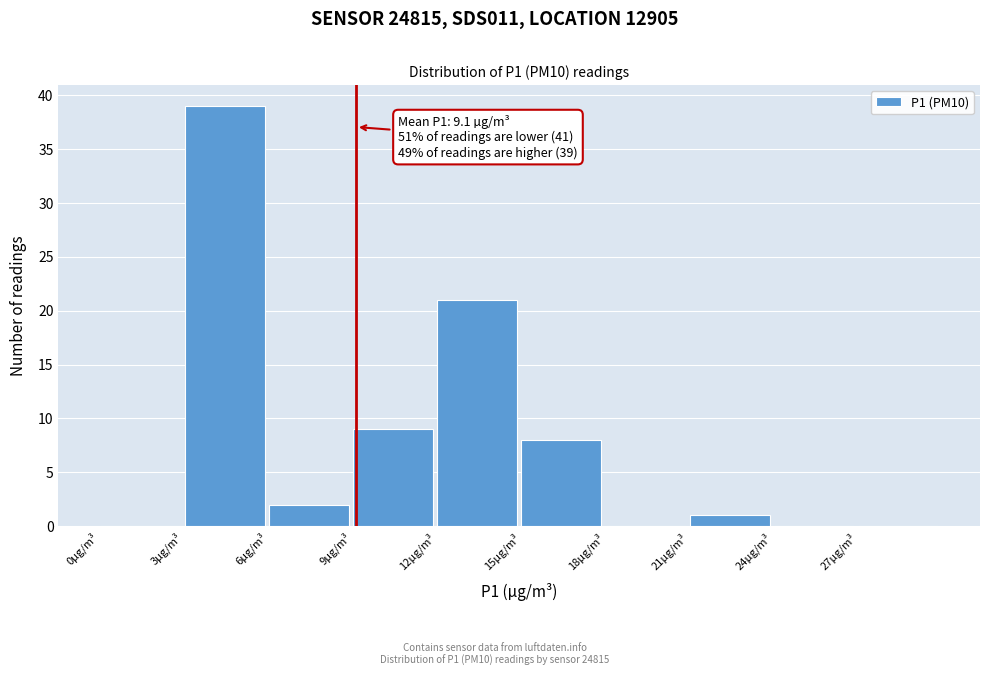

Which range on the x-axis has the tallest bar?

3 to 6